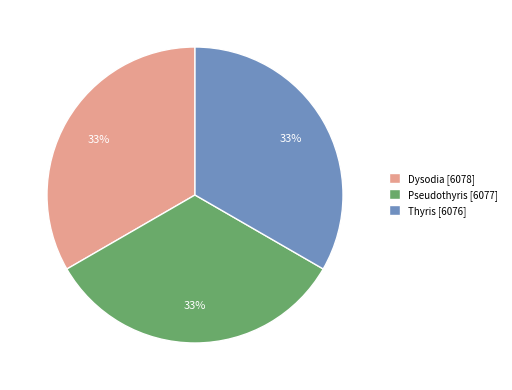

Does Thyris represent more than half of the total?

No